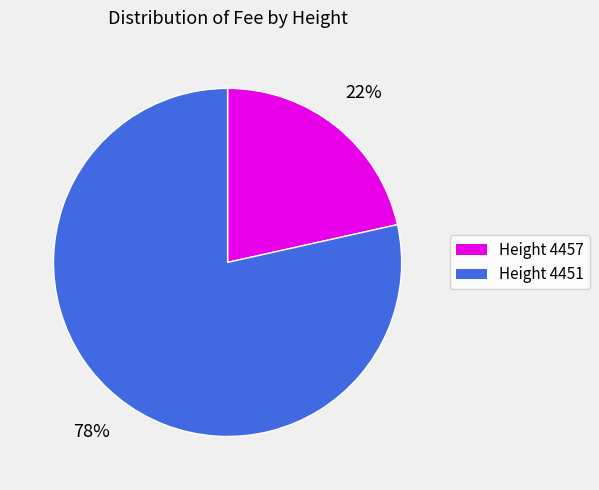

To the nearest percent, what is the average slice percentage?

50%